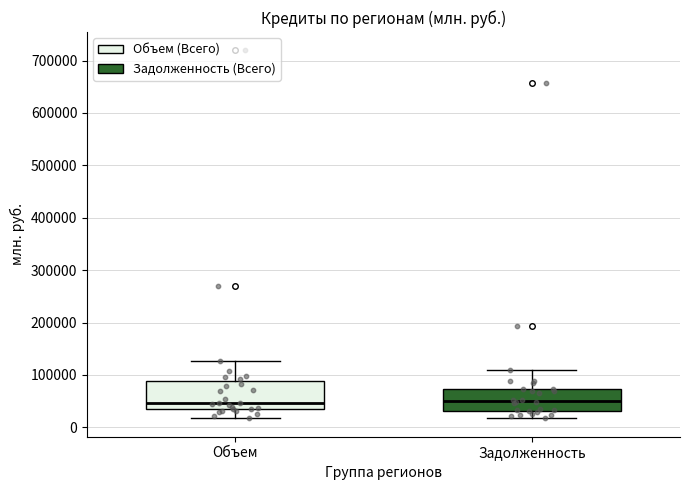

Reading left to right, transcribe this box plot: for each box, give where its median line is, the range the box spans, and where its two whiskers end, as read against the y-axis. The values are not printed on the chart, so give them approximately, as read against the axis.

Объем: median 50000, box 30000 to 90000, whiskers 20000 to 130000
Задолженность: median 50000, box 30000 to 70000, whiskers 20000 to 110000